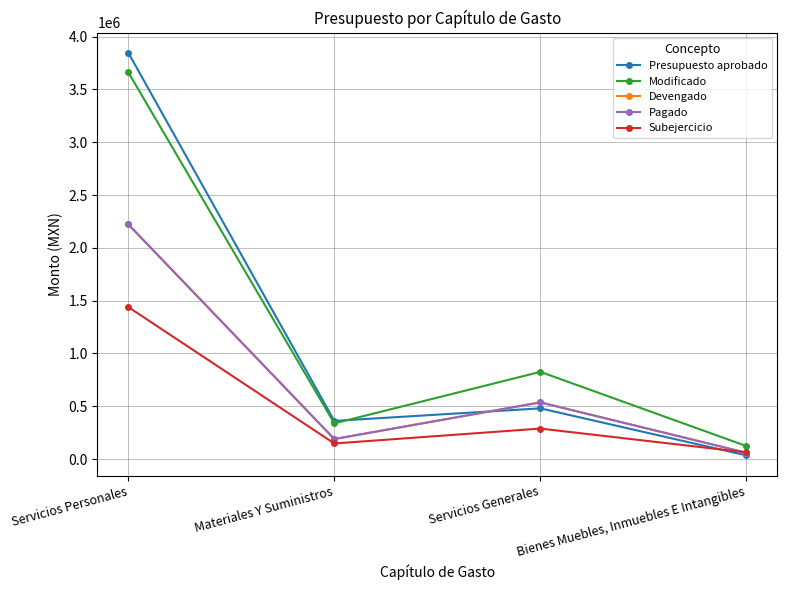

Is this an area chart (filled region under the line)?

No